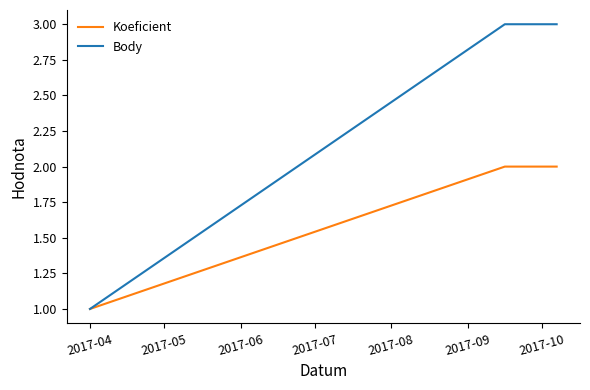

How many distinct data groups are displayed?

2